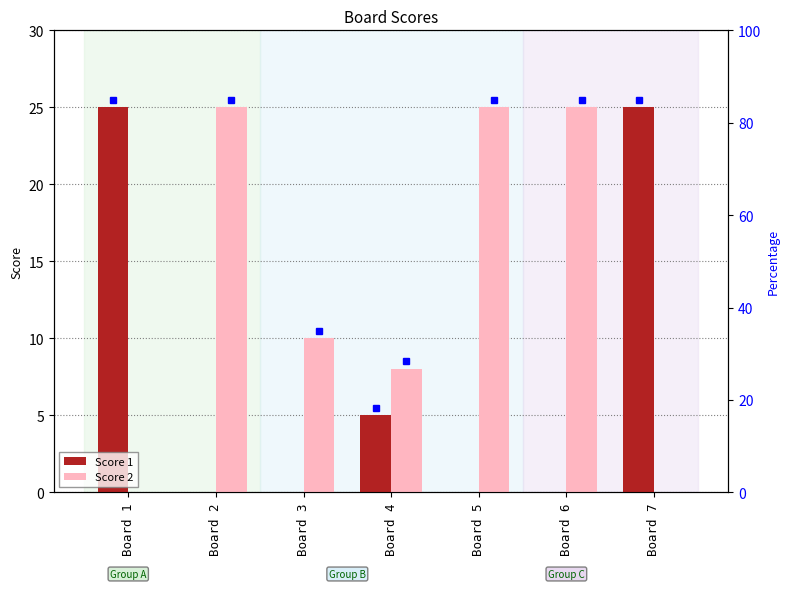

Which series has the largest range (max minus min)?

Score 1